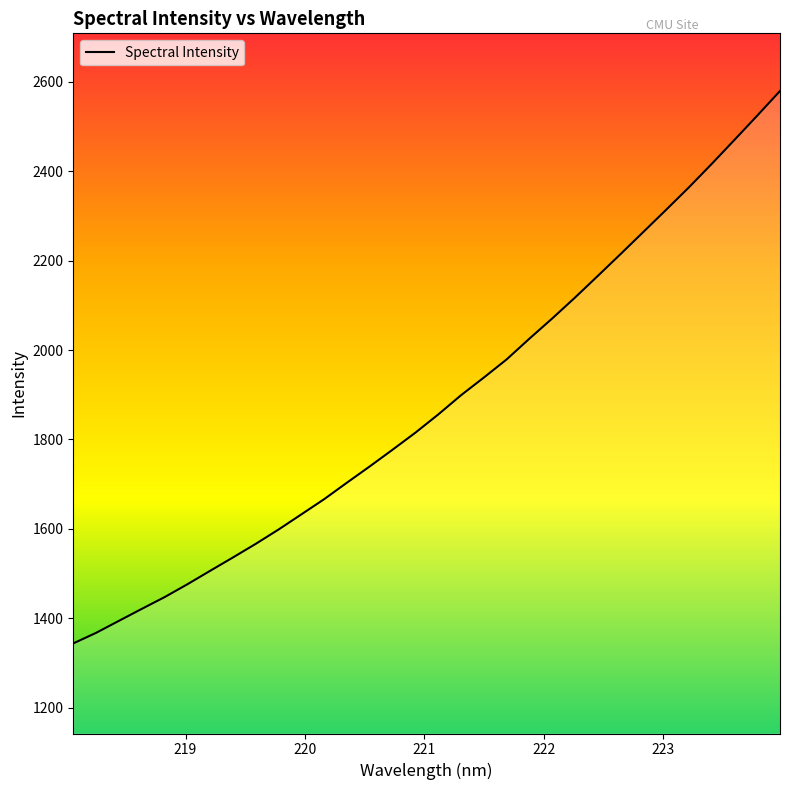

What is the smallest value displayed?

1343.7